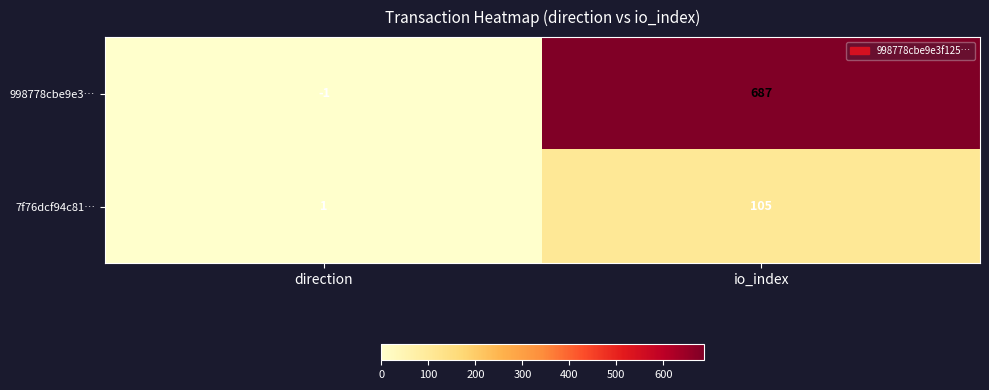

Count the number of categories in the chart.

2